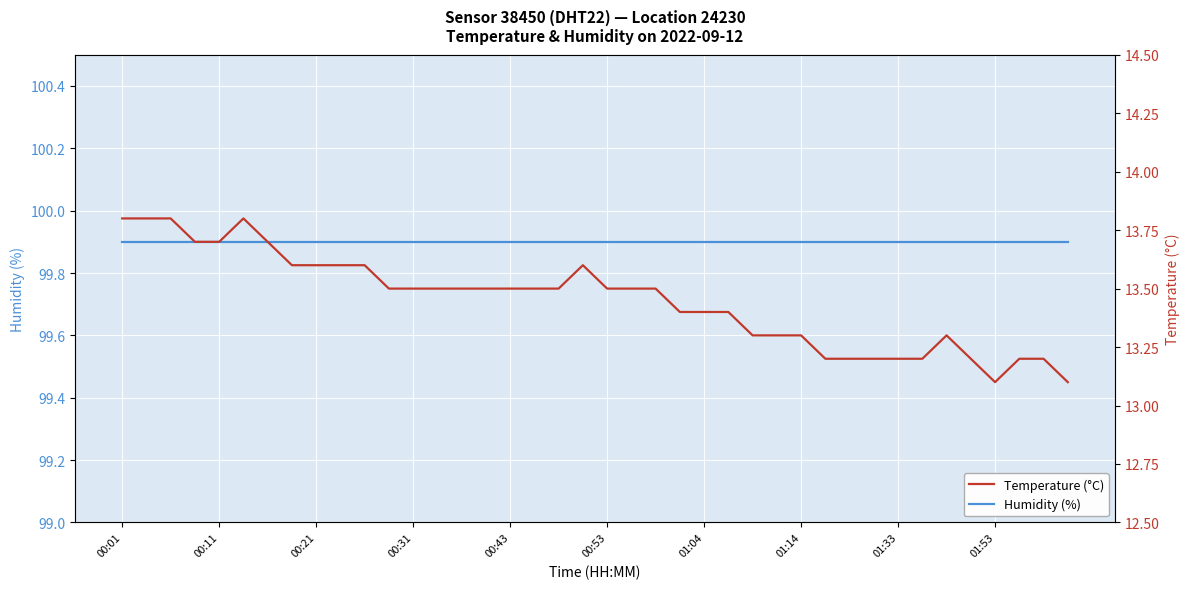

At 29, list the series in order from largest to smallest.

Humidity (%), Temperature (°C)